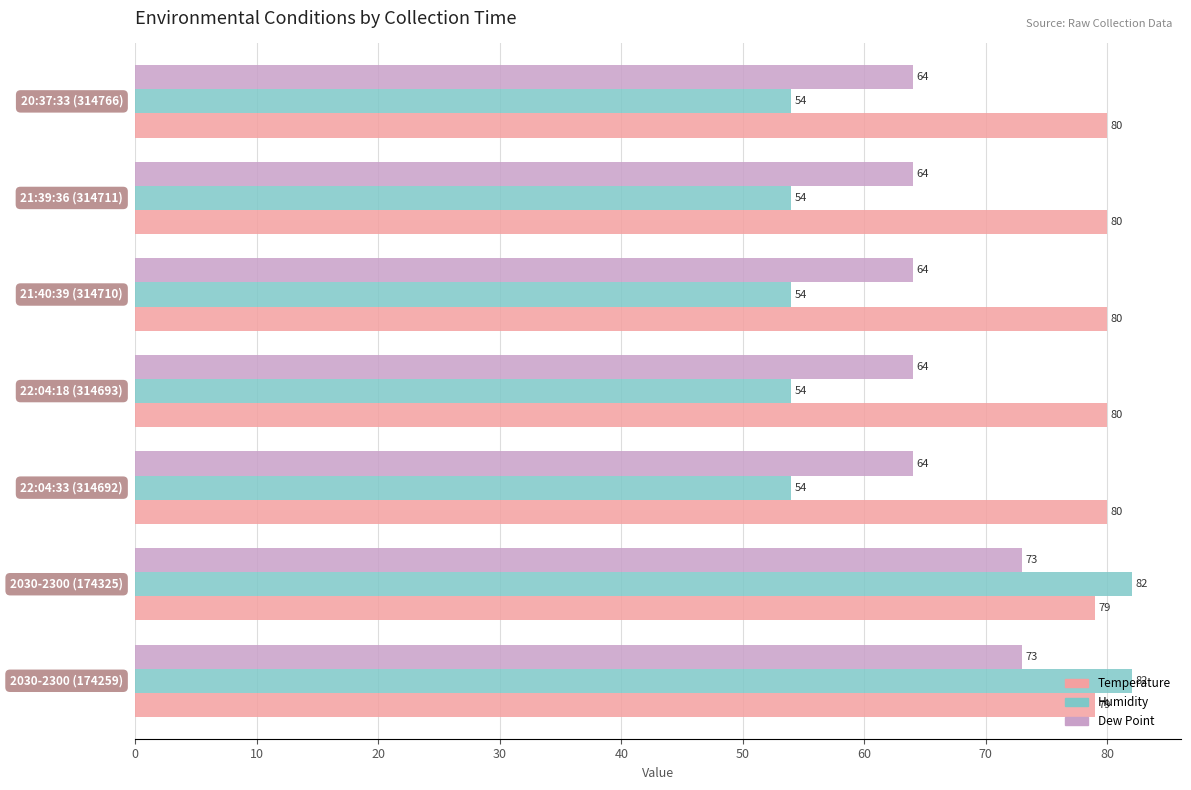

At how many categories does at least one series exceed 77?

7